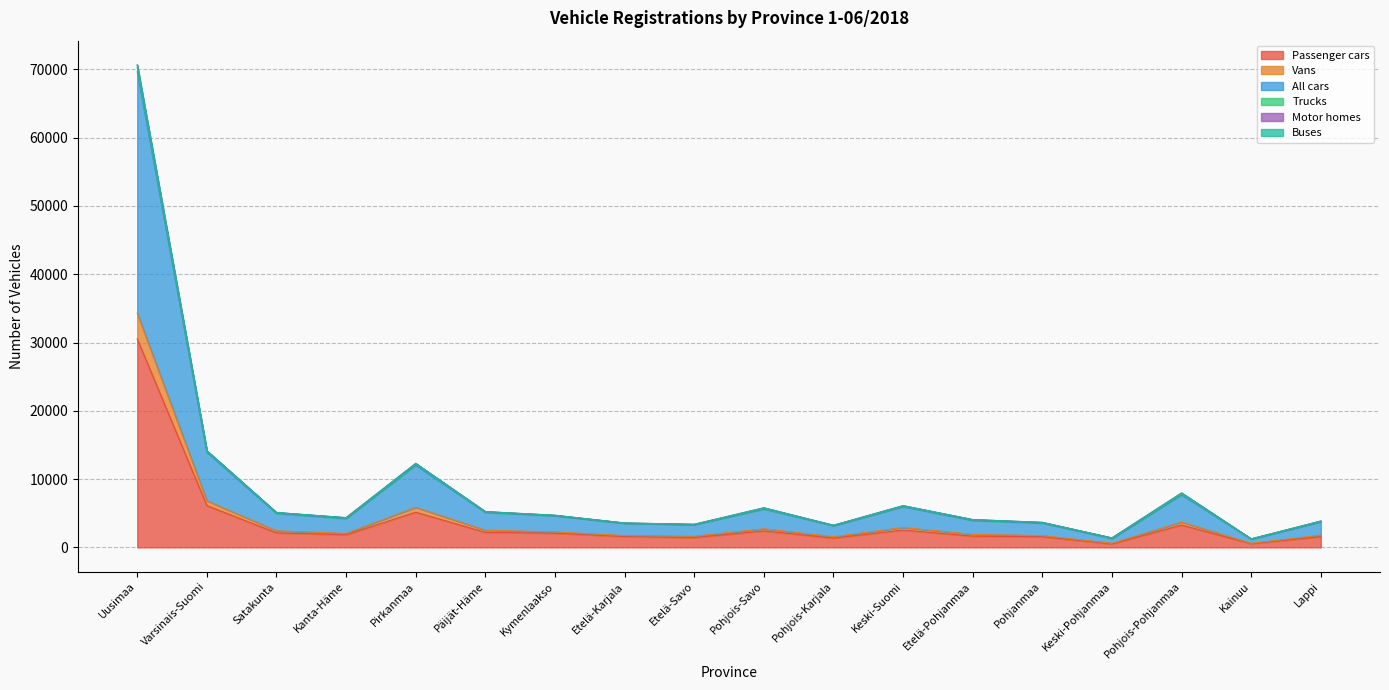

At how many categories does at least one series exceed 2941?

16